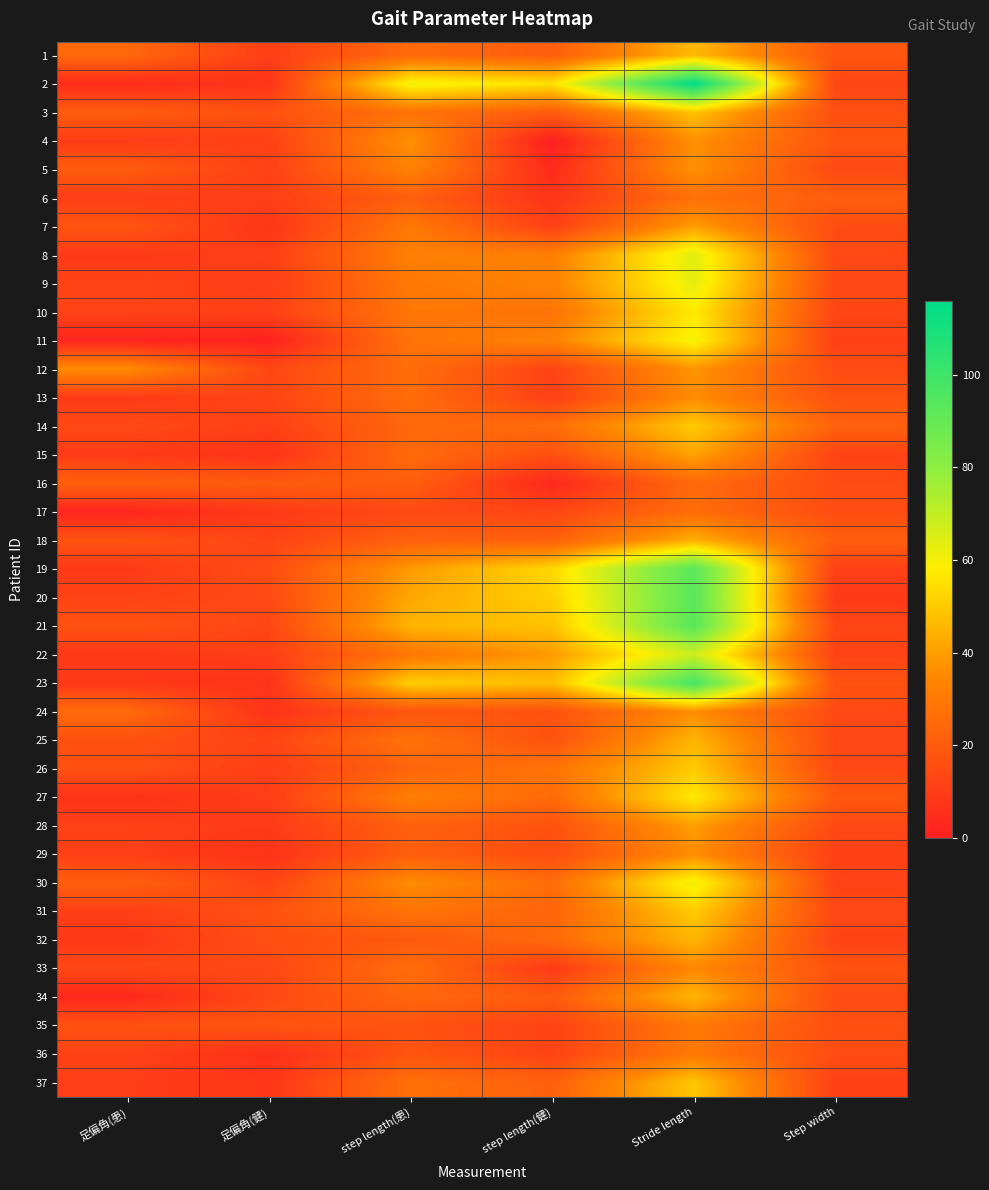

What is the total value across all series at 足偏角(患)?

488.4